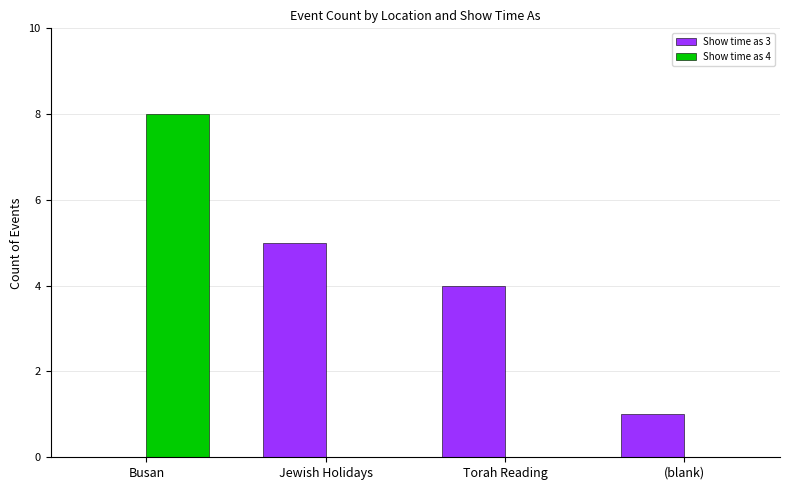

Reading left to right, transcribe all the data shown in this chart.

Show time as 3: 0	5	4	1
Show time as 4: 8	0	0	0